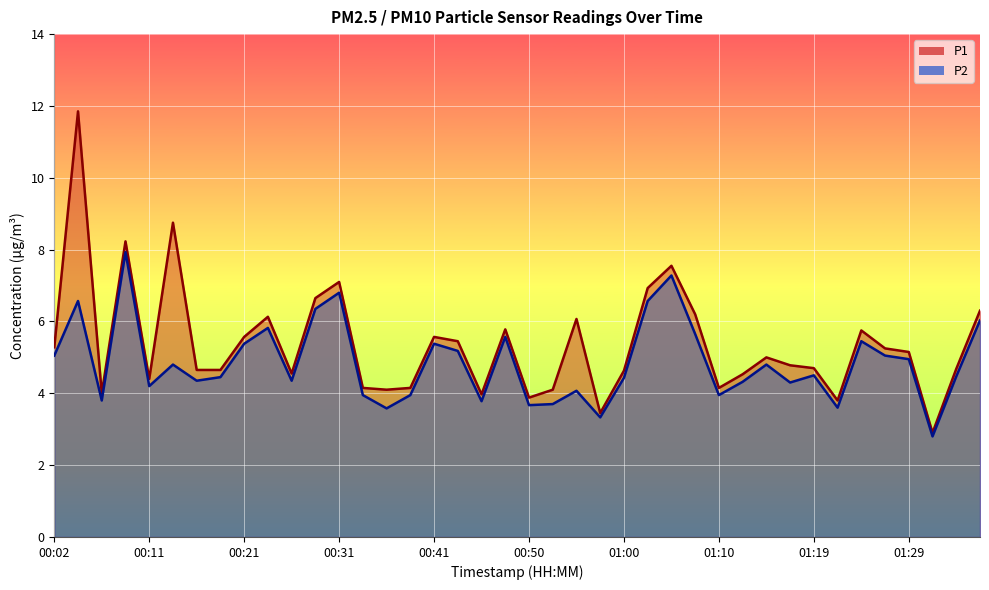

Reading right to left, transcribe all the data shown in this chart.

P1: 6.3	4.7	2.9	5.2	5.2	5.8	3.8	4.7	4.8	5.0	4.5	4.2	6.2	7.5	6.9	4.6	3.5	6.1	4.1	3.9	5.8	4.0	5.5	5.6	4.2	4.1	4.2	7.1	6.7	4.5	6.1	5.6	4.7	4.7	8.8	4.4	8.2	4.0	11.8	5.3
P2: 6.0	4.5	2.8	5.0	5.0	5.5	3.6	4.5	4.3	4.8	4.3	4.0	5.7	7.3	6.6	4.4	3.3	4.1	3.7	3.7	5.6	3.8	5.2	5.4	4.0	3.6	4.0	6.8	6.3	4.3	5.8	5.4	4.5	4.3	4.8	4.2	7.9	3.8	6.6	5.0